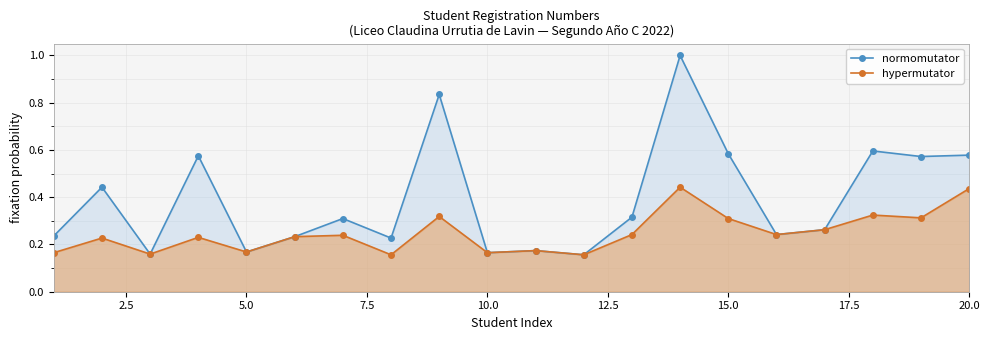

Which series changed the most between 9 and 15?

normomutator